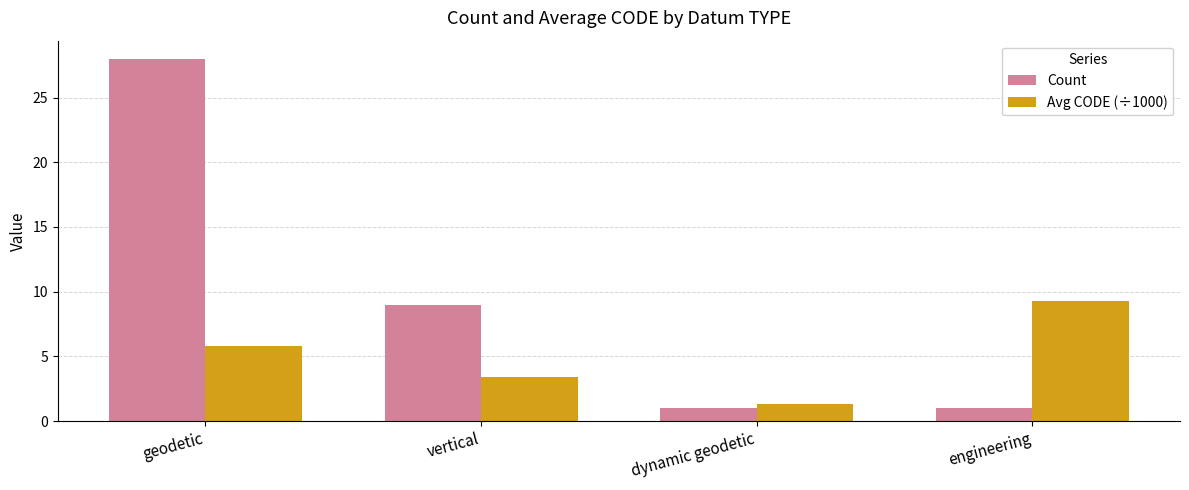

What is the difference between the maximum and minimum values in the Avg CODE (÷1000) series?

8.0